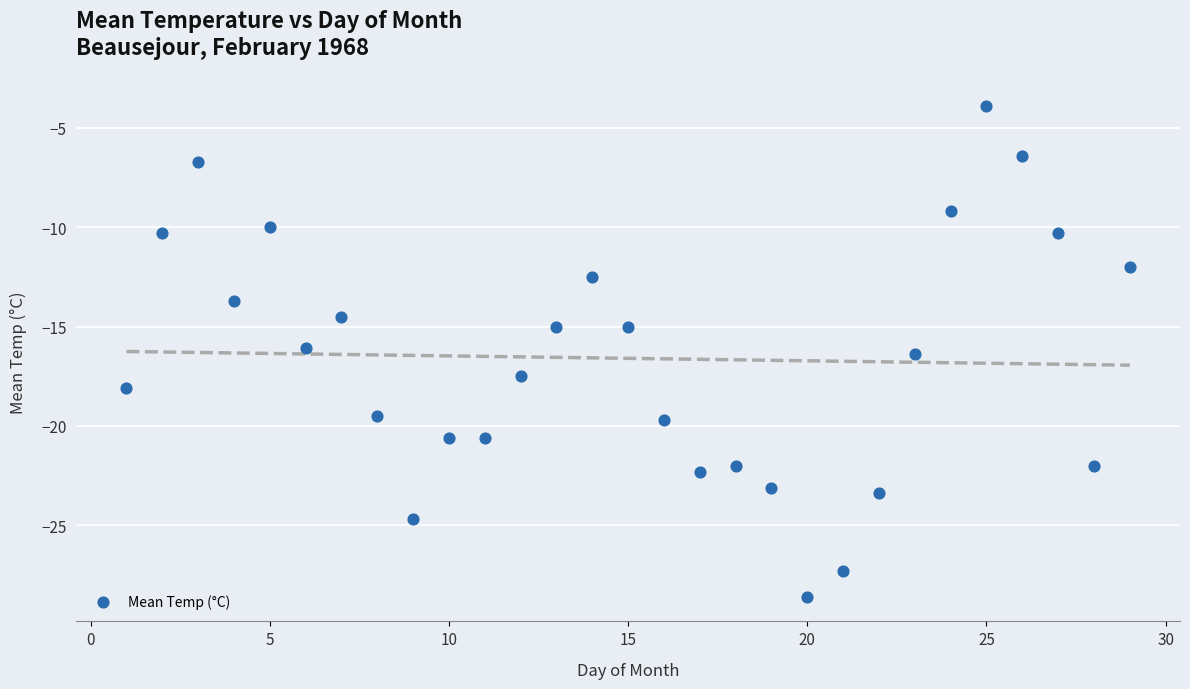

What is the range of Y values (max minus min)?

24.7